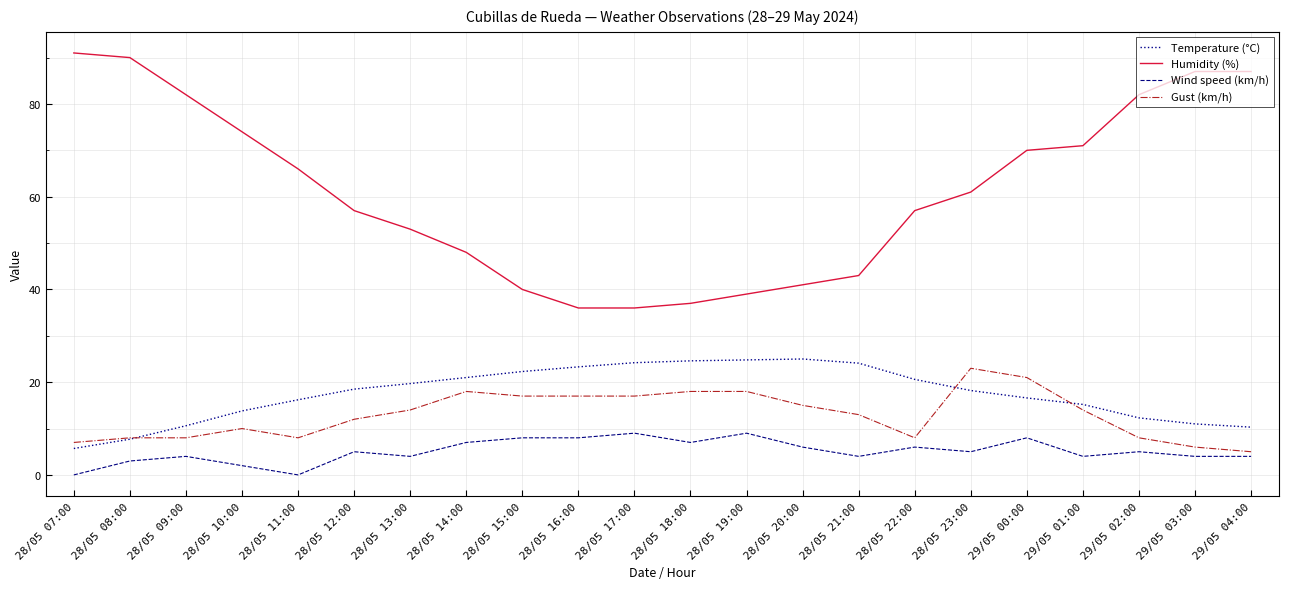

What position from the right is 29/05 03:00?

2